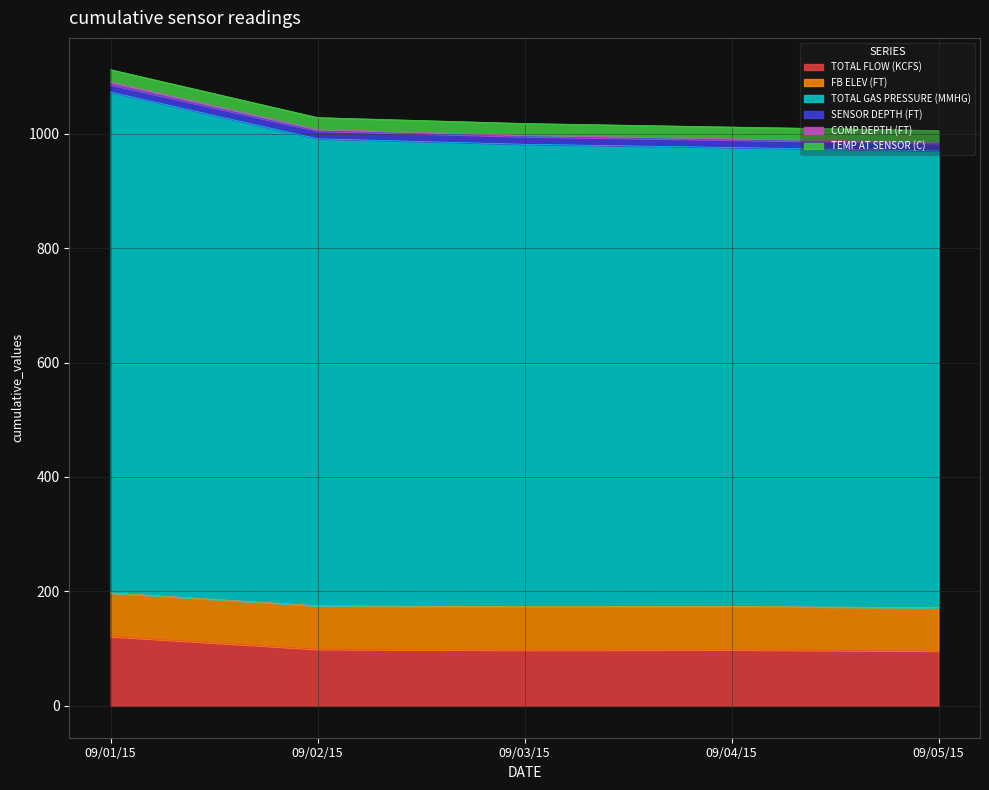

Does the chart display data point markers on the line(s)?

No